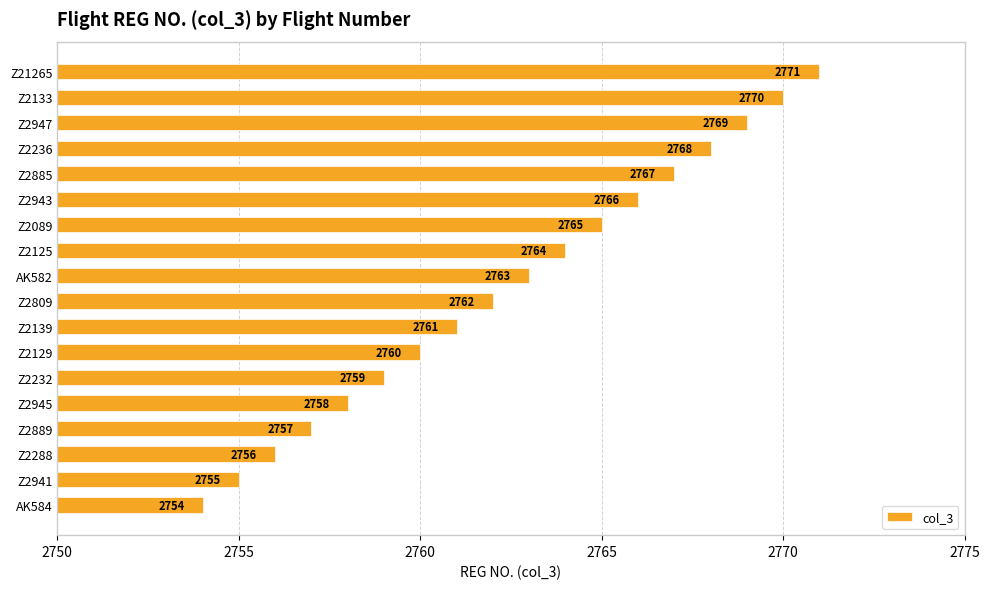

At which category does the chart reach its peak across all series?

Z21265